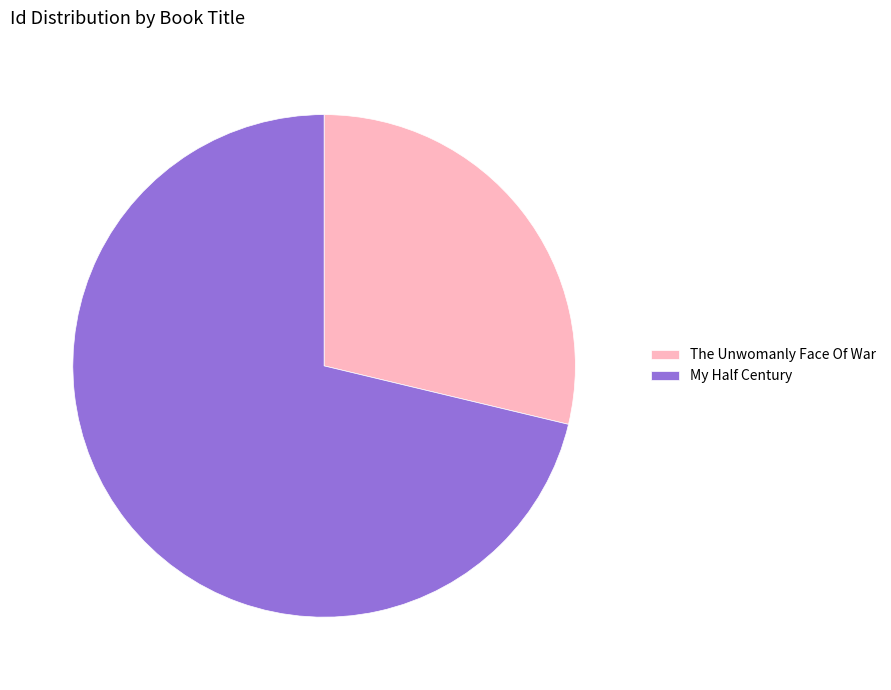

Is the sum of My Half Century and The Unwomanly Face Of War greater than half?

Yes